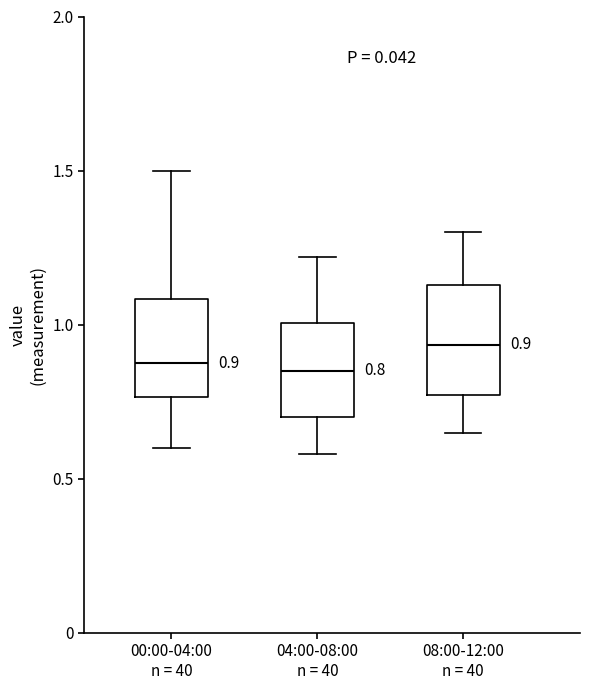

Which box has the highest median line?

08:00-12:00 n = 40